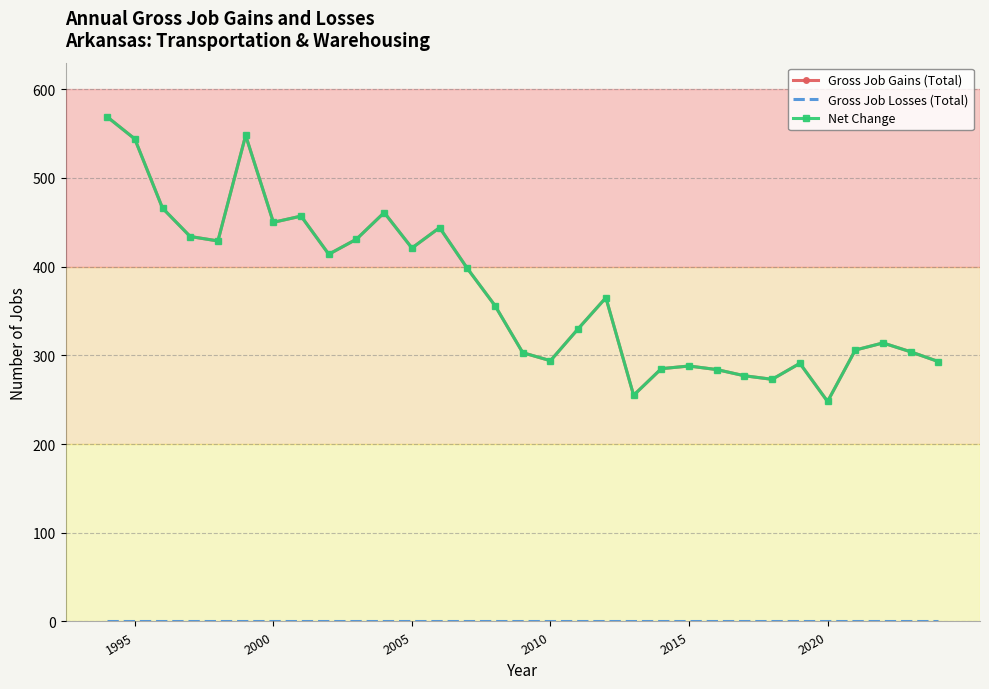

Which series has the largest range (max minus min)?

Gross Job Gains (Total)